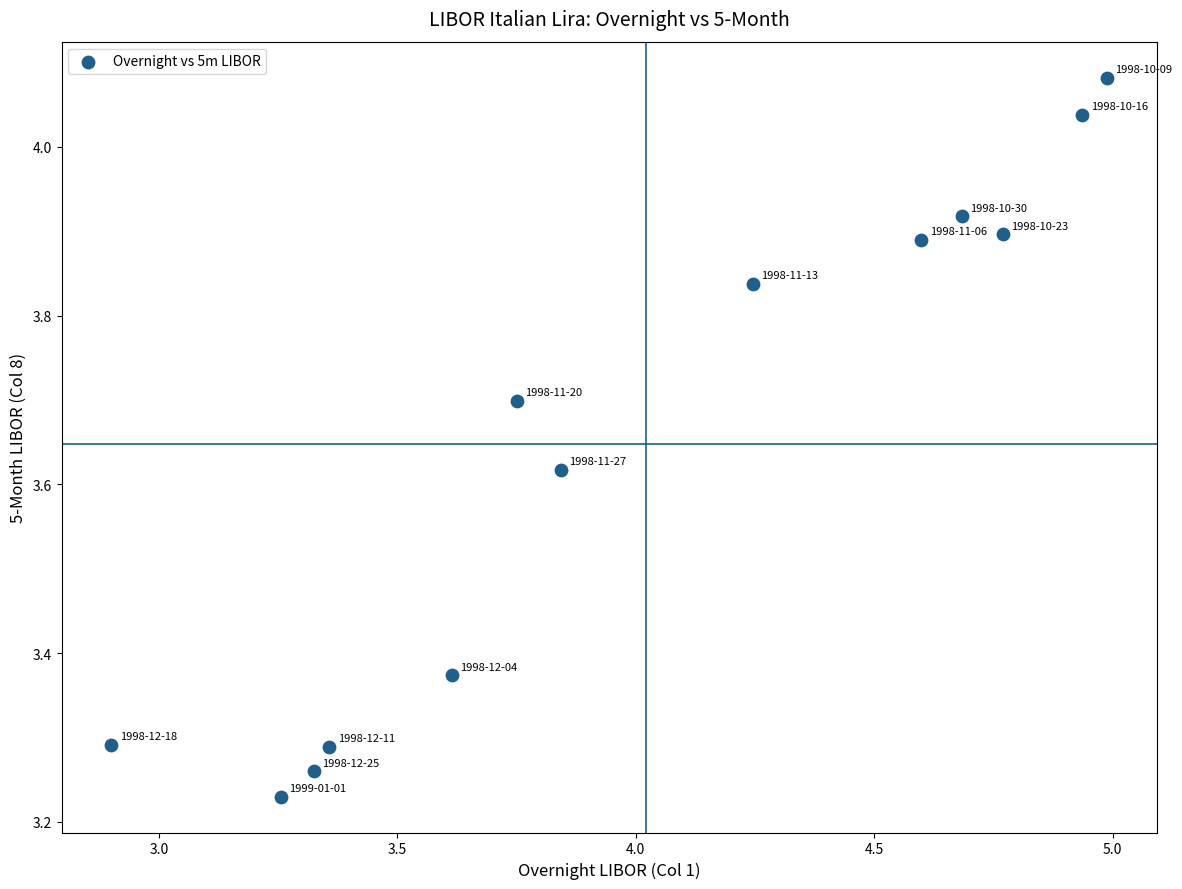

What is the range of X values (max minus min)?

2.1